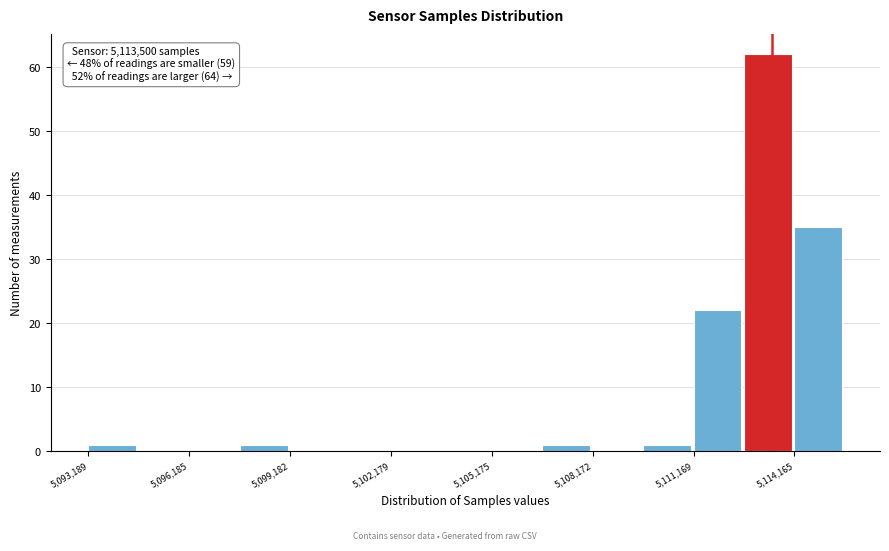

Read against the x-axis, roughly where is the centre of the tallest bar?

5113500